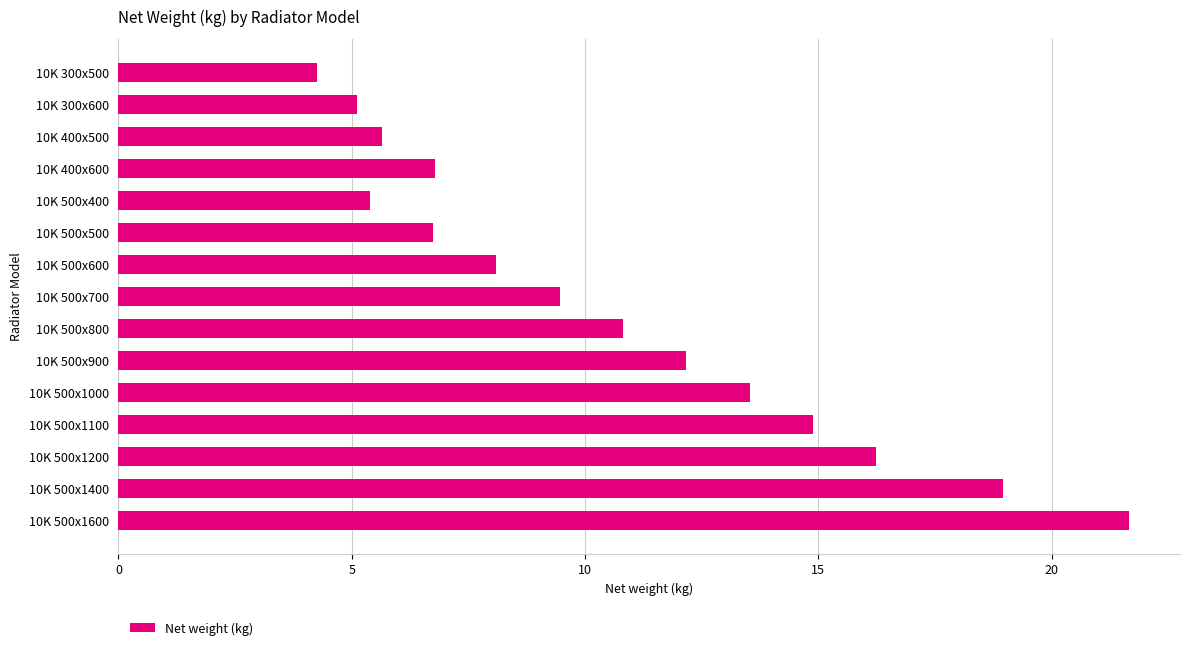

What is the average value?

10.7